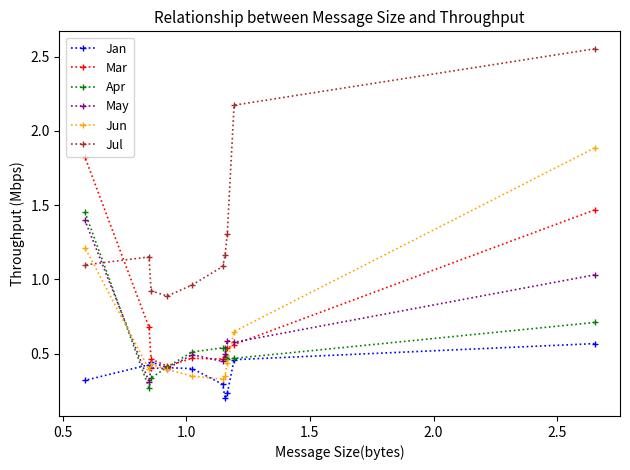

At how many categories does at least one series exceed 1?

7